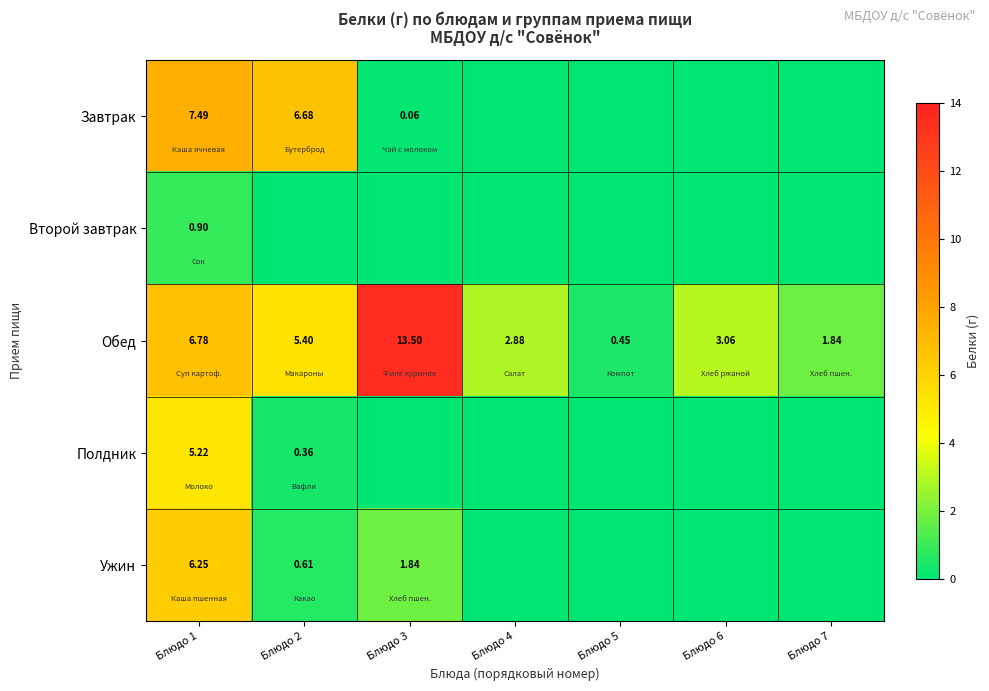

Is the value of Завтрак at Блюдо 2 greater than the value of Обед at Блюдо 2?

Yes